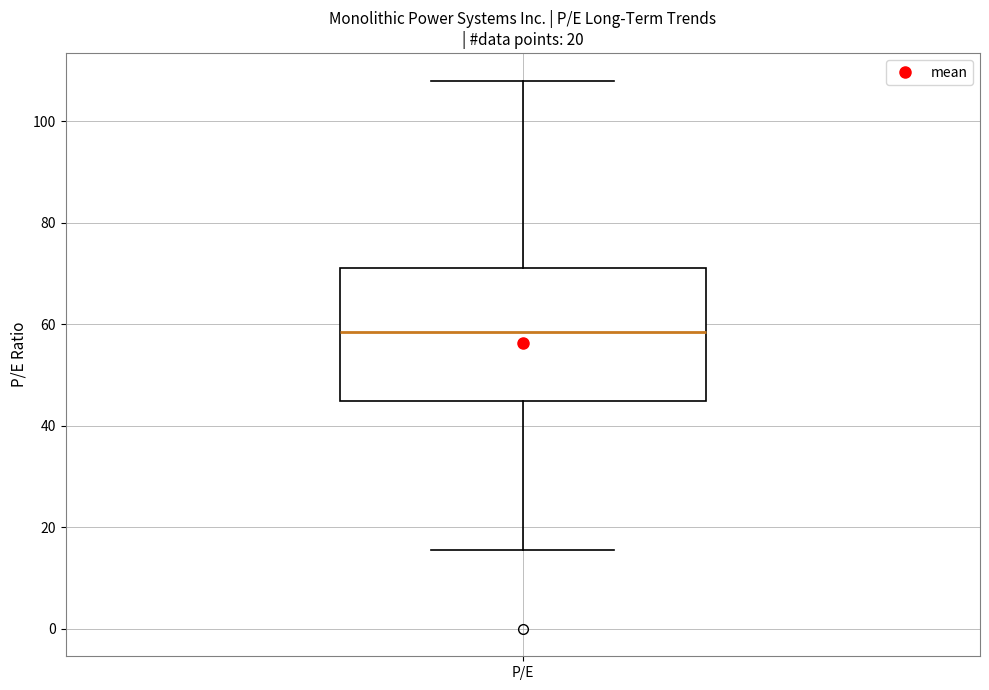

Transcribe this box plot: give where the median line is, the range the box spans, and where the two whiskers end, as read against the y-axis. The values are not printed on the chart, so give them approximately, as read against the axis.

median 58, box 44 to 72, whiskers 16 to 108